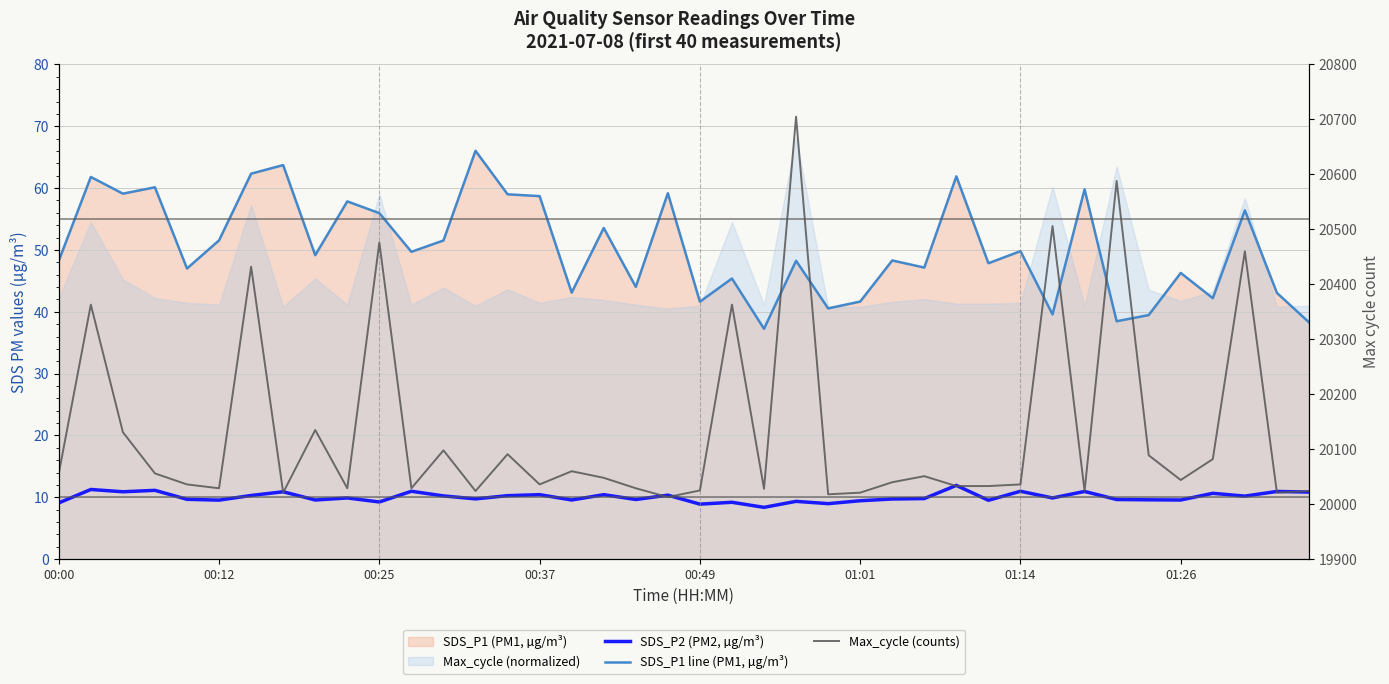

Which series has the largest range (max minus min)?

Max_cycle (counts)